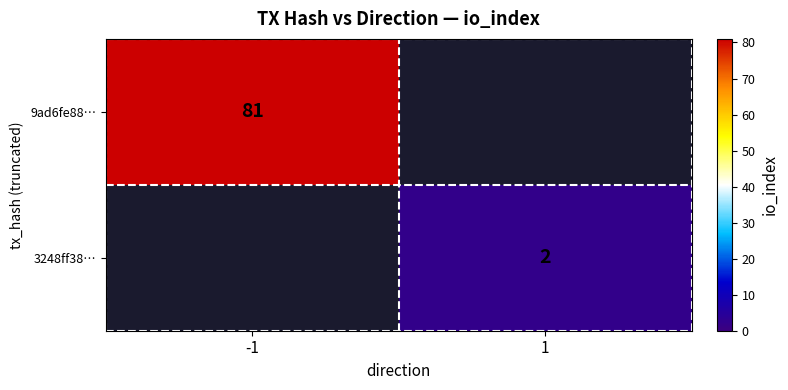

The 3248ff38… series shows 2 at 1. True or false?

True